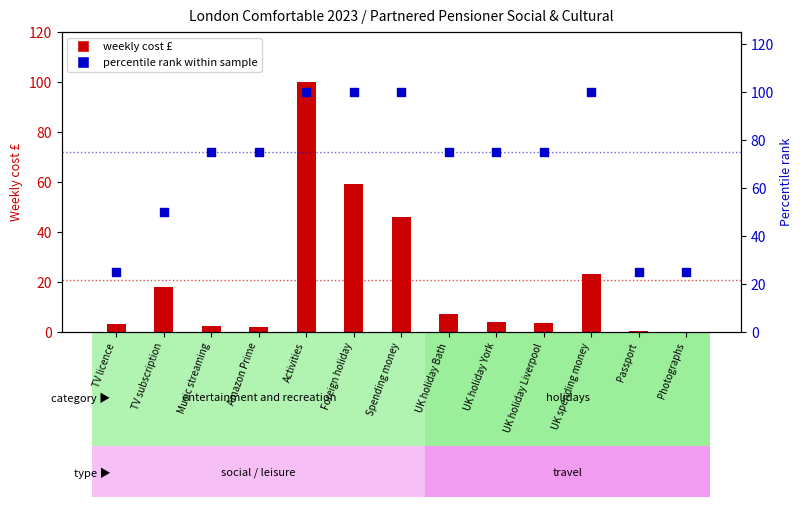

What are all the series names shown in the legend?

weekly cost £, percentile rank within sample